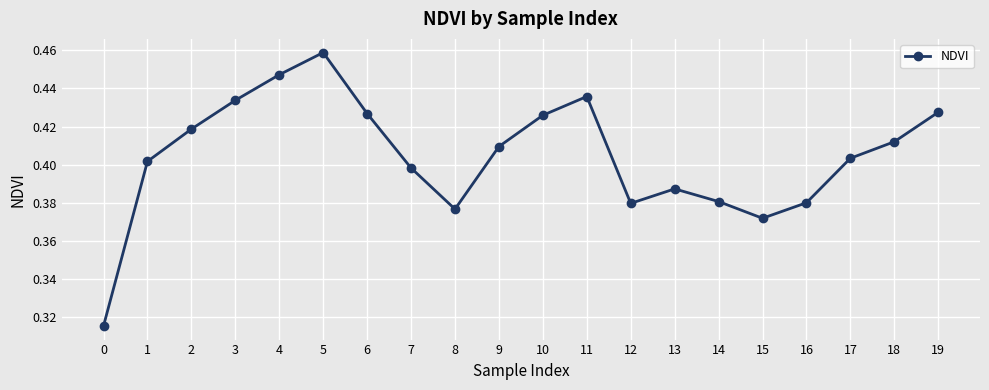

Count the number of categories in the chart.

20